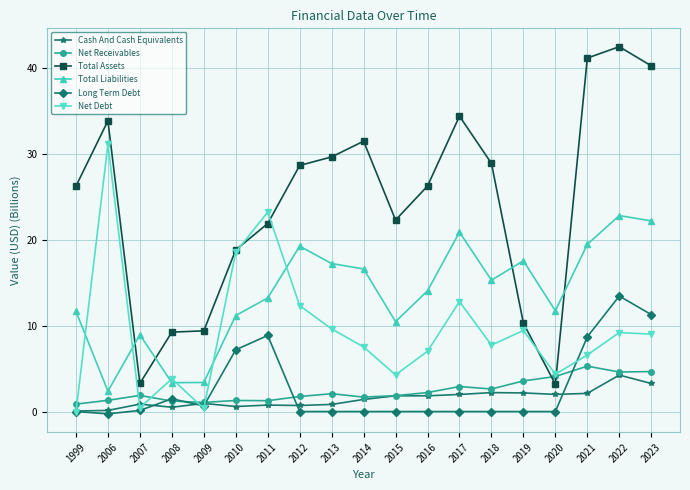

The value of Long Term Debt at 2011 is 8.9. True or false?

True